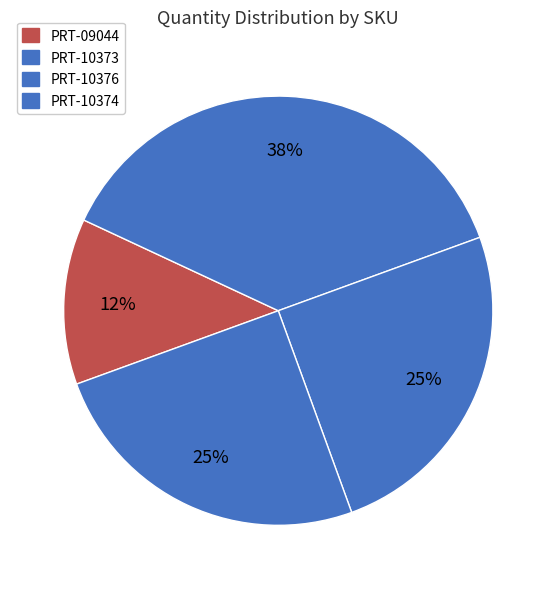

True or false: PRT-10376 accounts for 25% of the total.

True